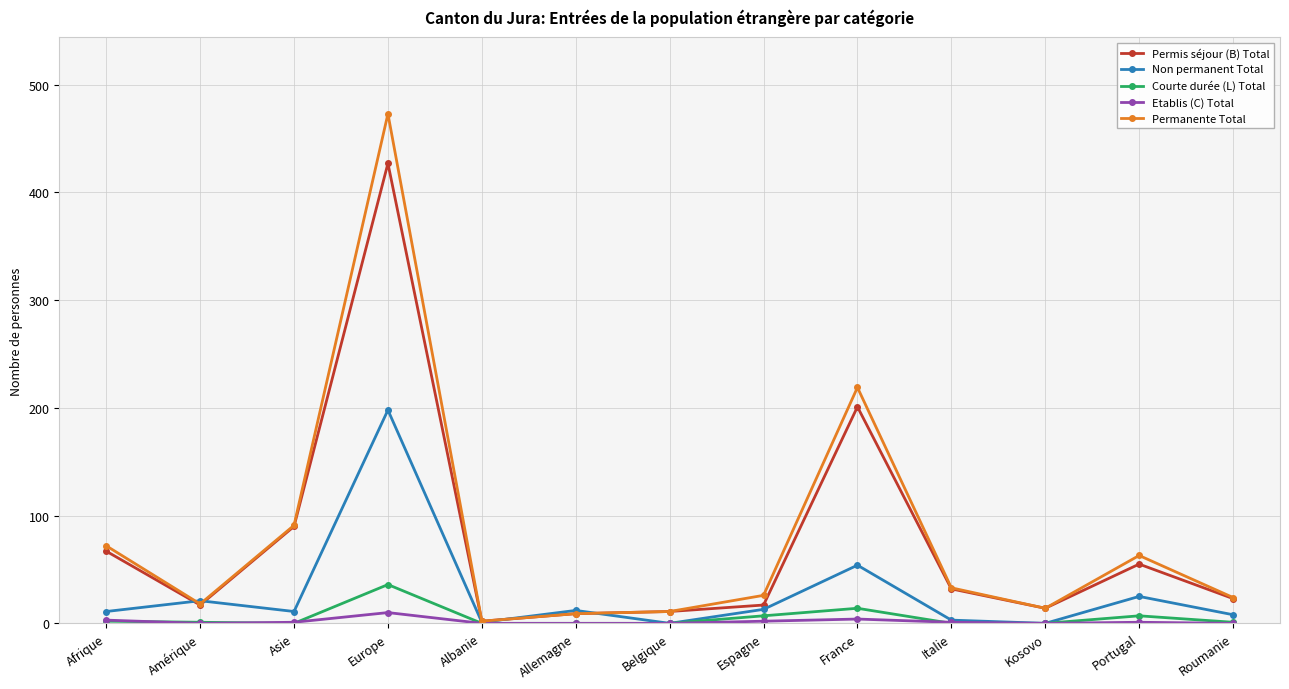

What is the sum of all Permanente Total values?

1055